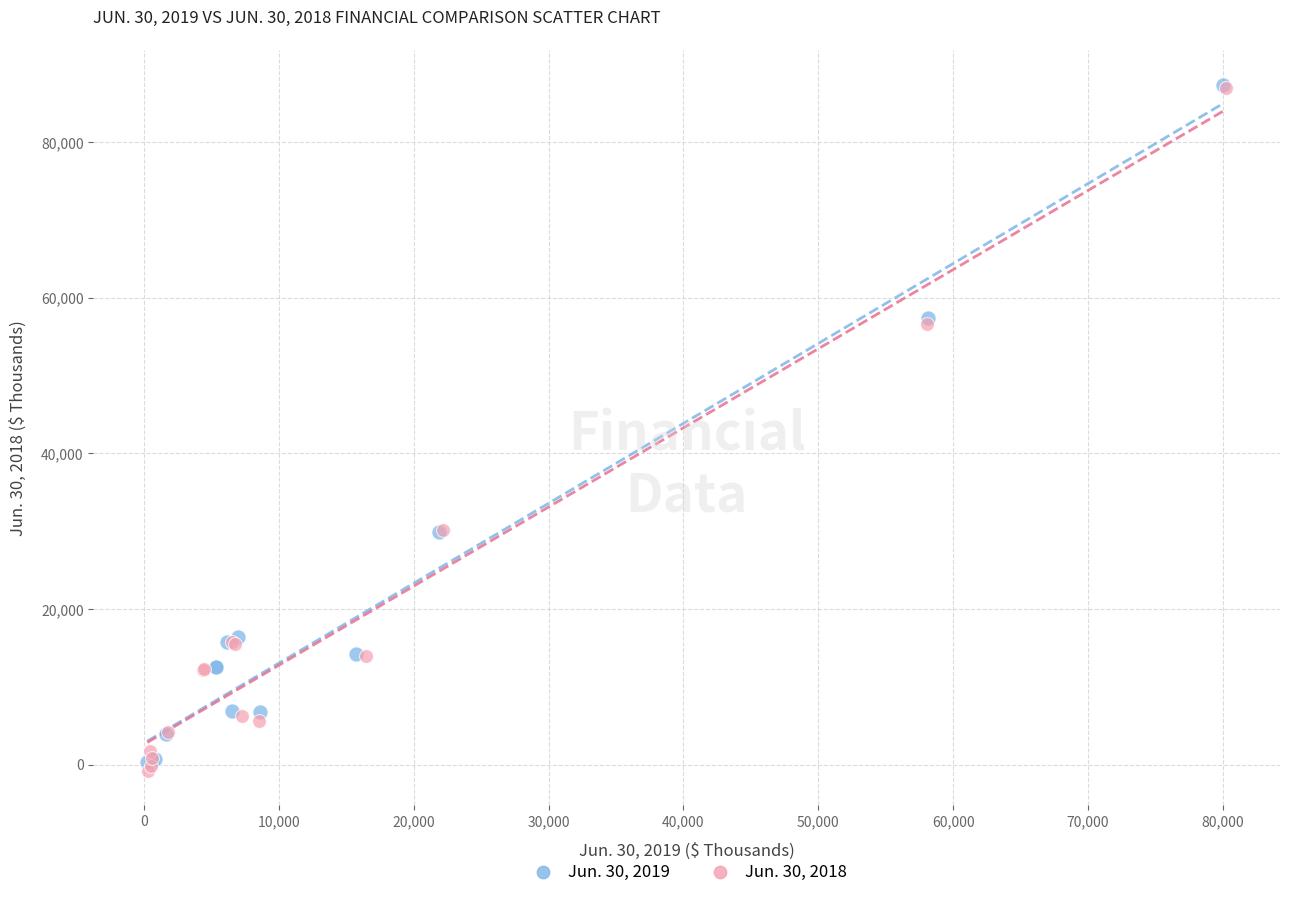

What are all the series names shown in the legend?

Jun. 30, 2019, Jun. 30, 2018